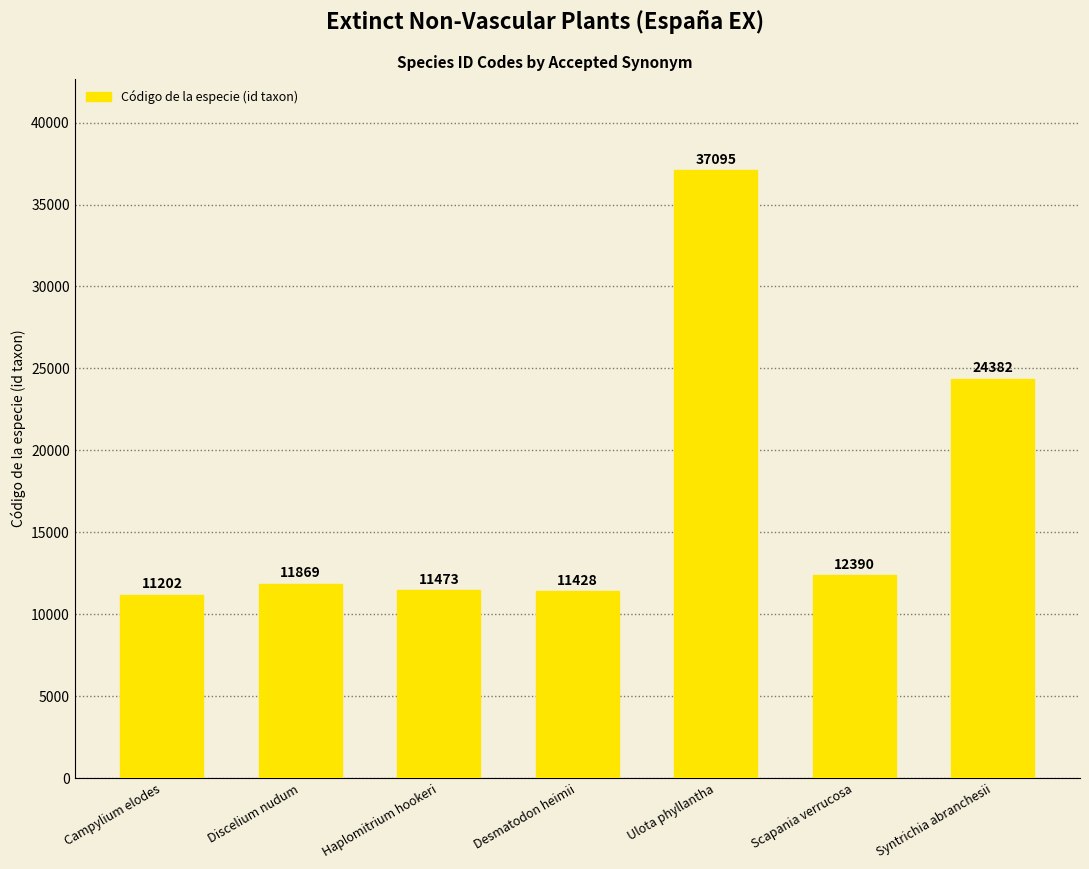

What is the label of the 4th bar from the right?

Desmatodon heimii